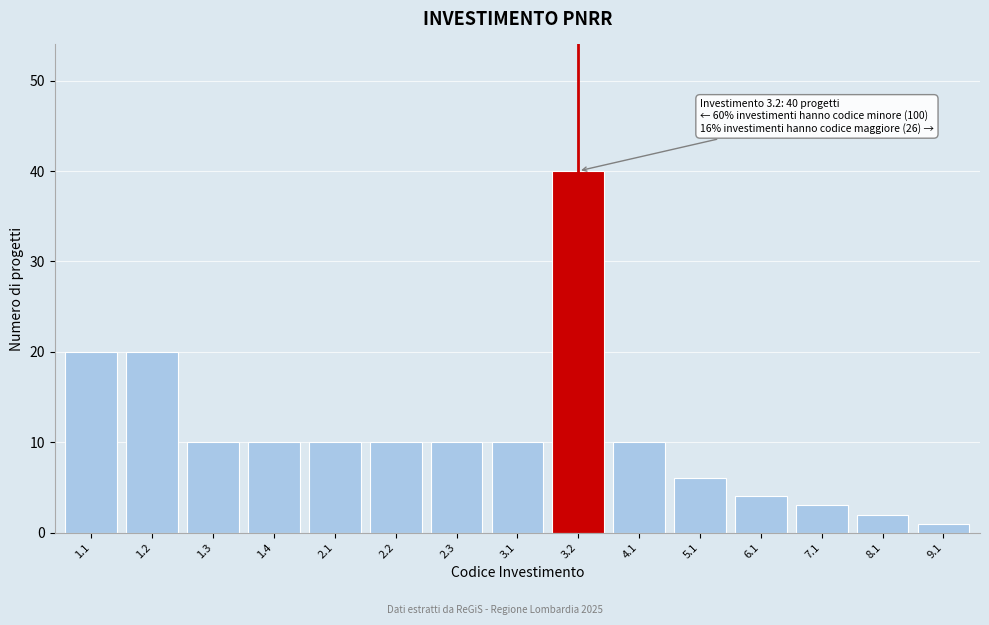

Reading right to left, what are all the values shown in this chart?

9.1=1	8.1=2	7.1=3	6.1=4	5.1=6	4.1=10	3.2=40	3.1=10	2.3=10	2.2=10	2.1=10	1.4=10	1.3=10	1.2=20	1.1=20